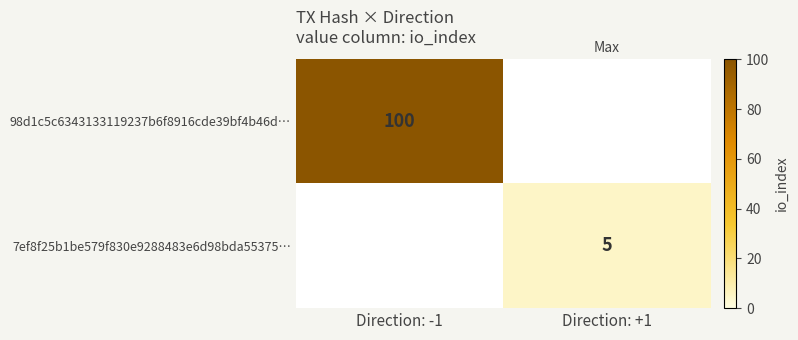

Which has a higher value, Direction: +1 or Direction: -1?

Direction: -1